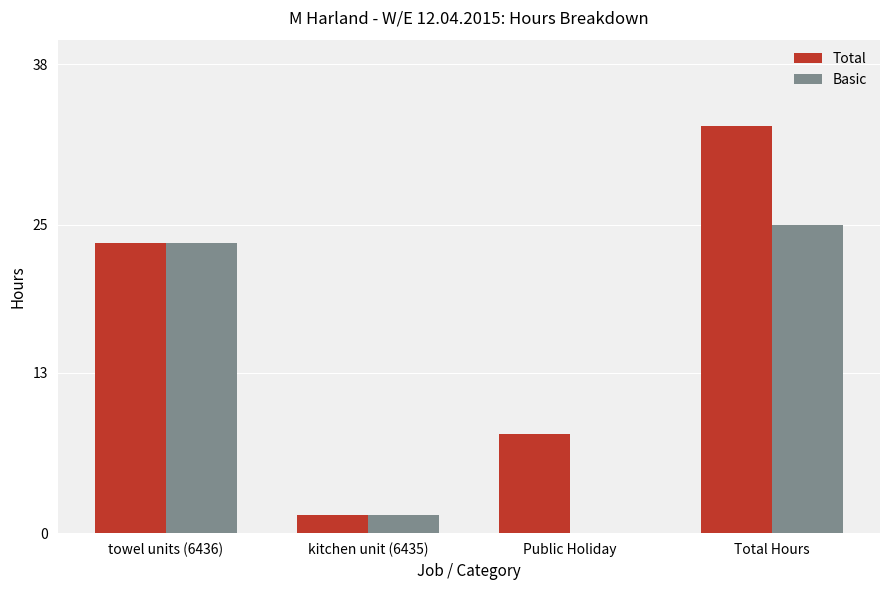

What is the total value across all series at kitchen unit (6435)?

3.0